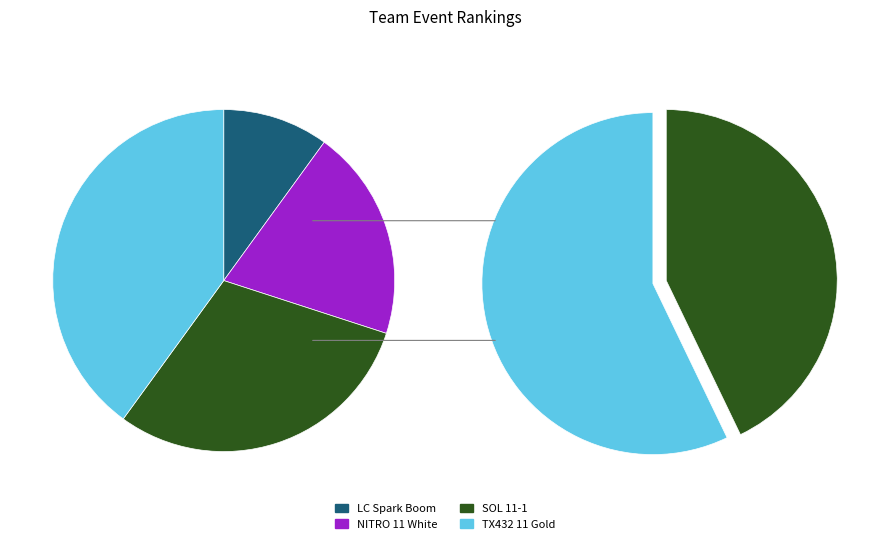

To the nearest percent, what portion does LC Spark Boom represent?

10%